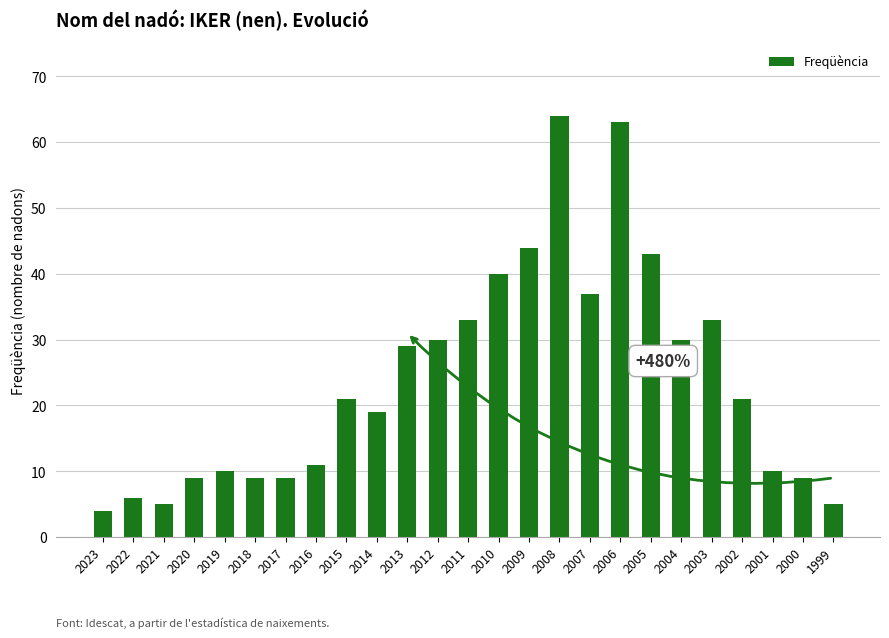

Reading left to right, what are all the values shown in this chart?

2023=4	2022=6	2021=5	2020=9	2019=10	2018=9	2017=9	2016=11	2015=21	2014=19	2013=29	2012=30	2011=33	2010=40	2009=44	2008=64	2007=37	2006=63	2005=43	2004=30	2003=33	2002=21	2001=10	2000=9	1999=5